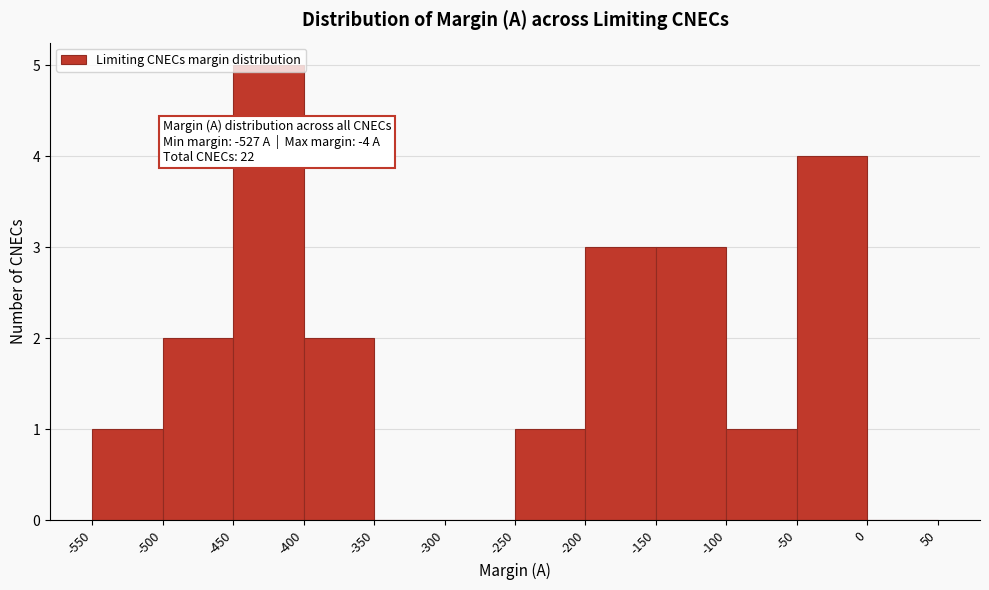

Over which range of the x-axis is the bar tallest?

-450 to -400